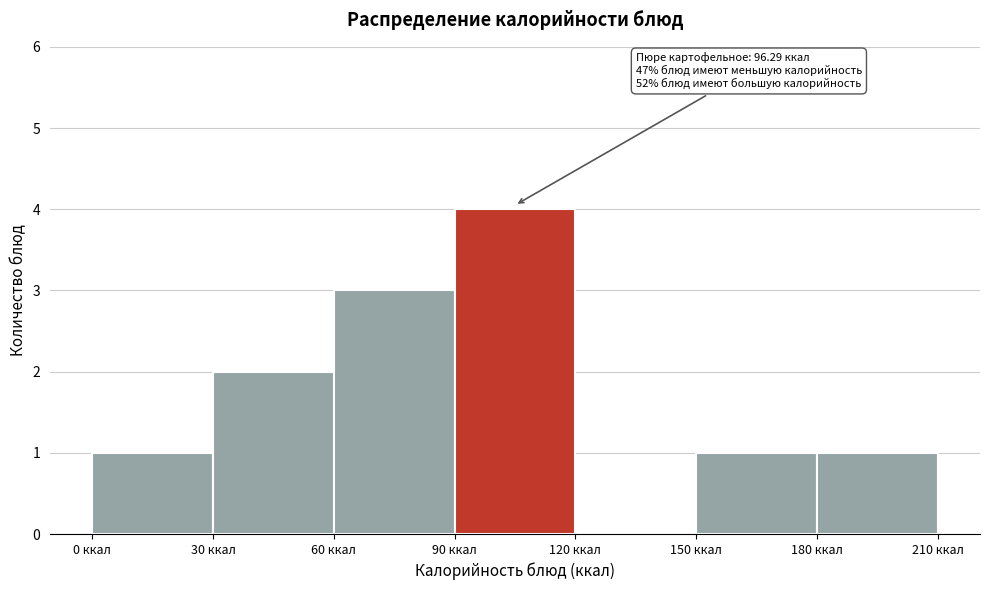

Over which range of the x-axis is the bar tallest?

90 to 120